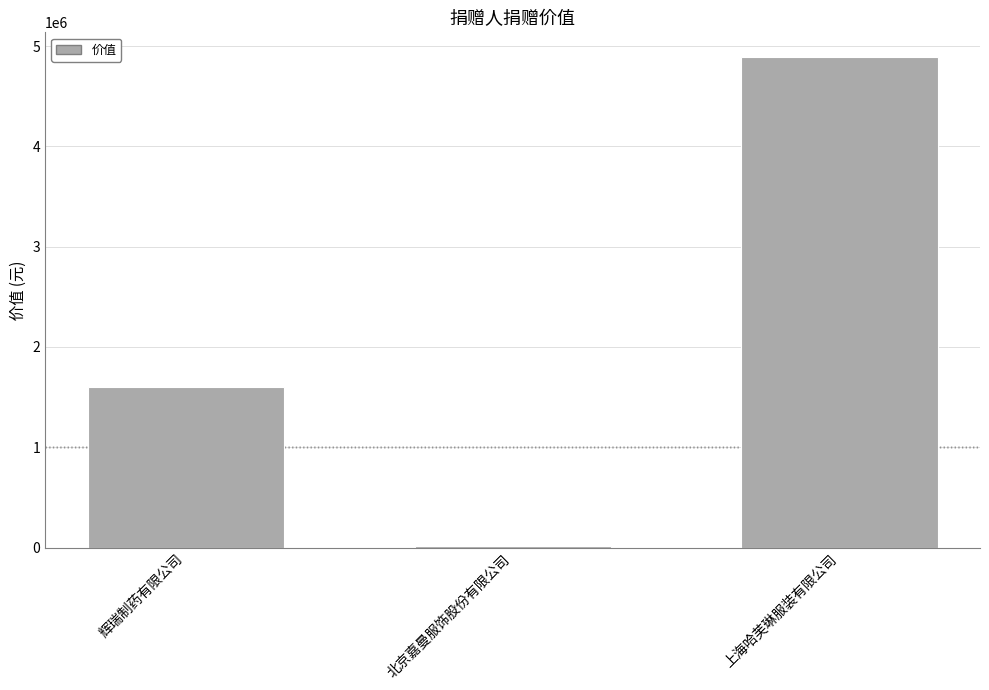

How many data points are less than 1605340?

1